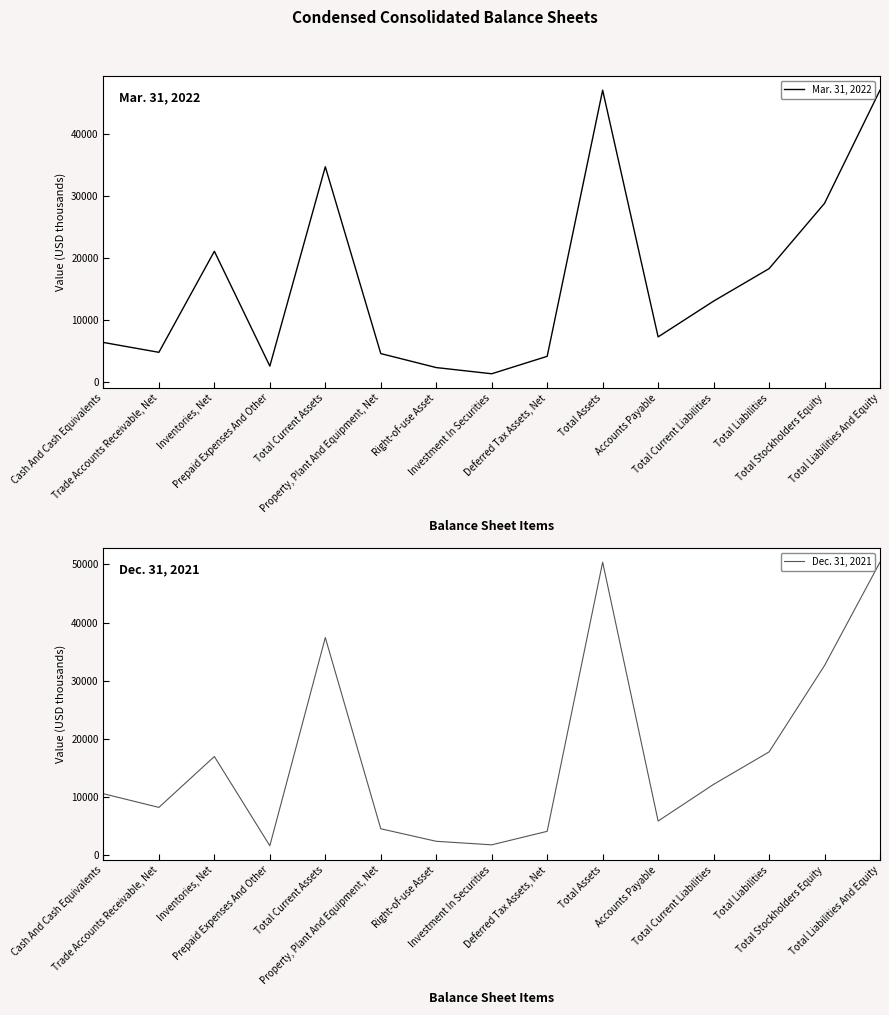

Is the value of Mar. 31, 2022 at Total Liabilities And Equity greater than the value of Dec. 31, 2021 at Property, Plant And Equipment, Net?

Yes